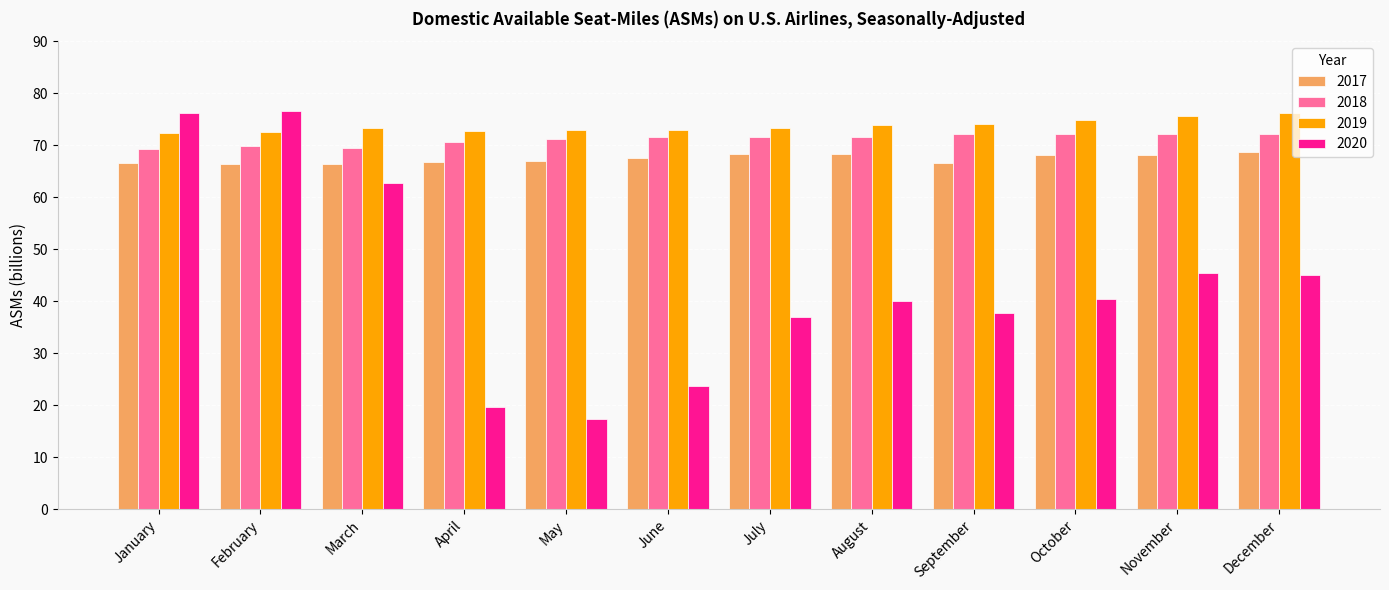

What is the minimum value shown in the chart?

17.4